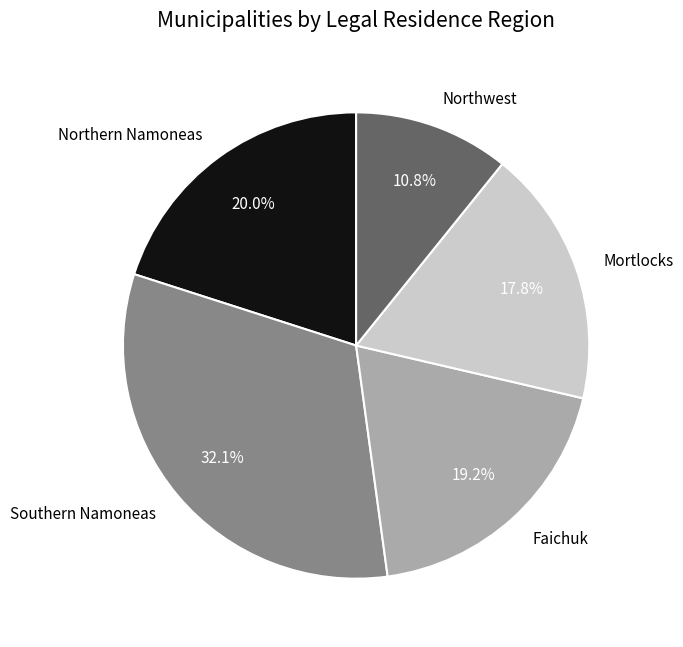

To the nearest percent, what is the difference between the largest and smallest slice percentages?

21%